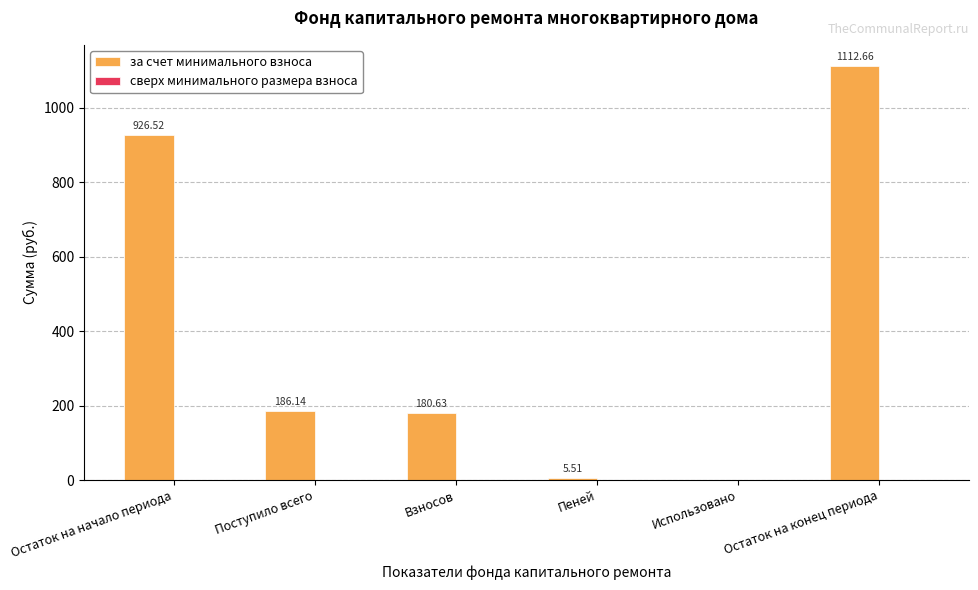

Count the number of data series in this chart.

1